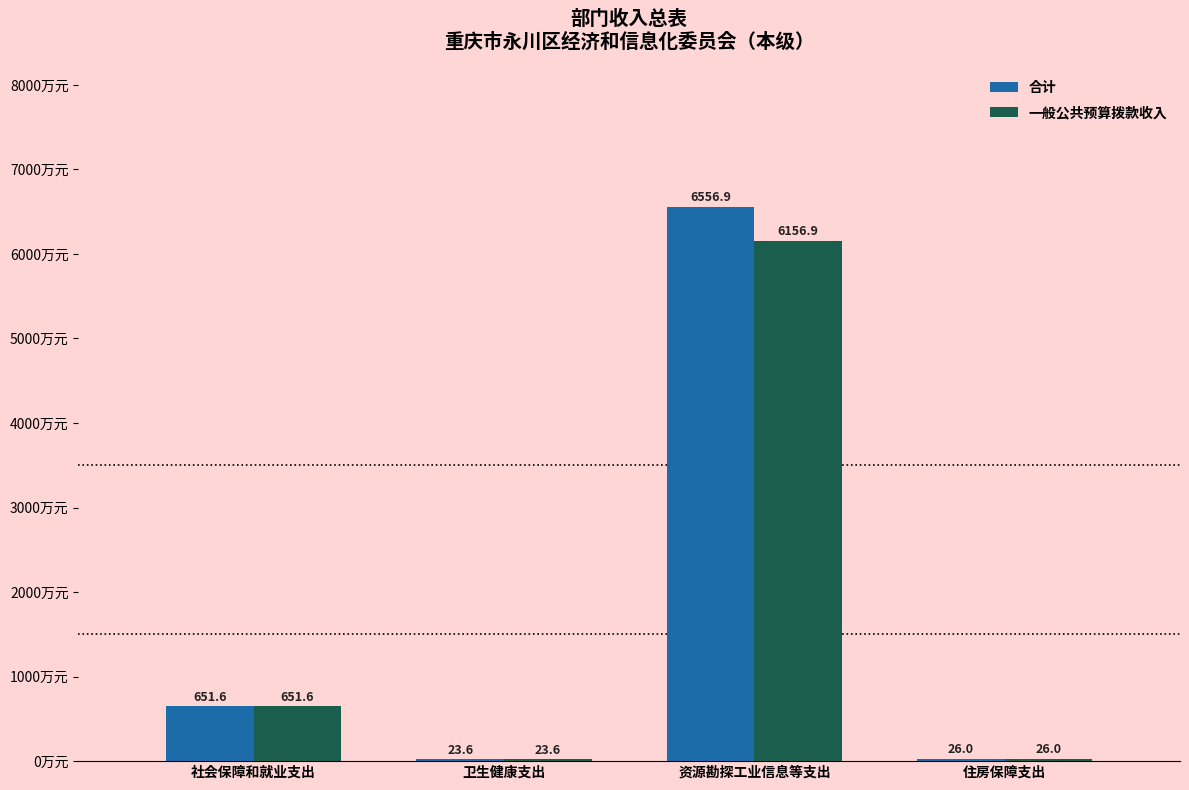

What is the greatest value displayed?

6556.9